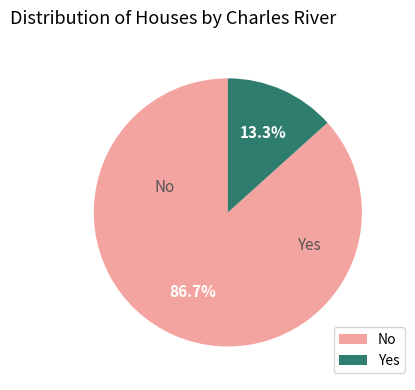

What percentage is NOT represented by No?

13.3%